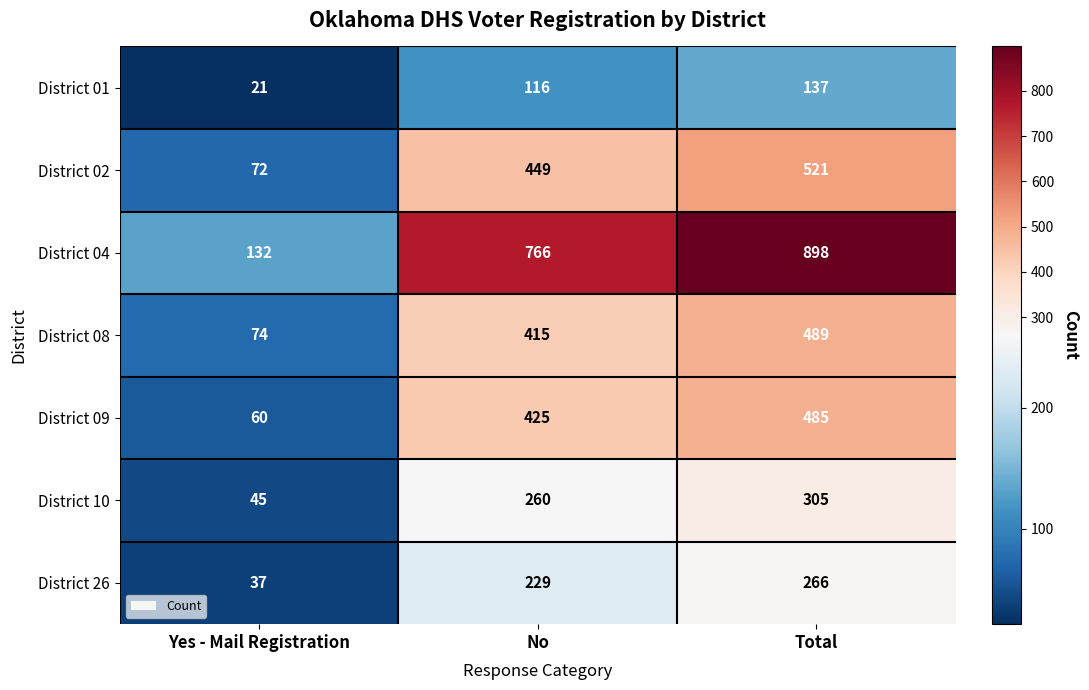

At which category is the sum across all series the highest?

Total